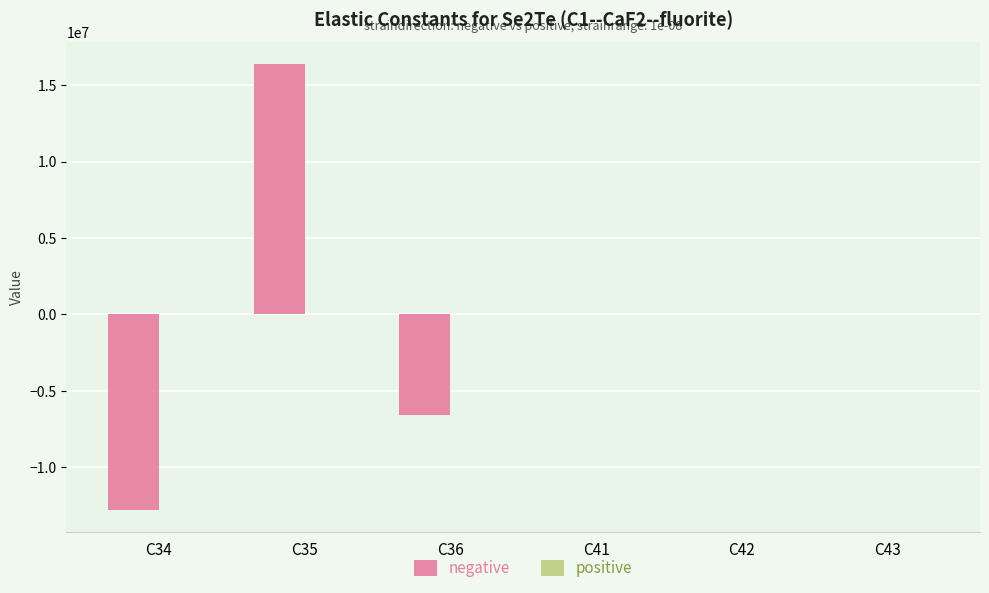

Are the bars horizontal?

No